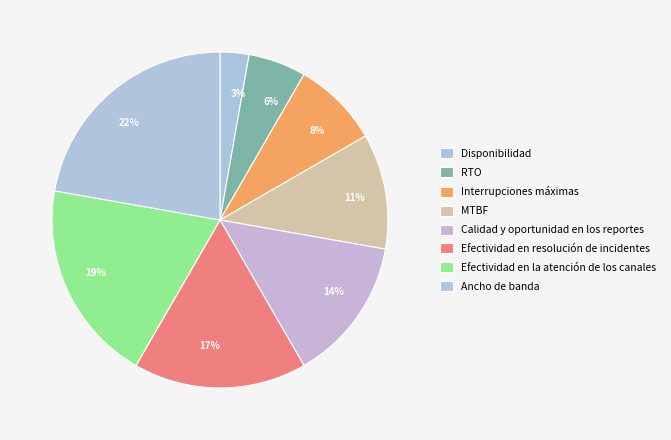

Does Efectividad en resolución de incidentes account for over 50% of the chart?

No